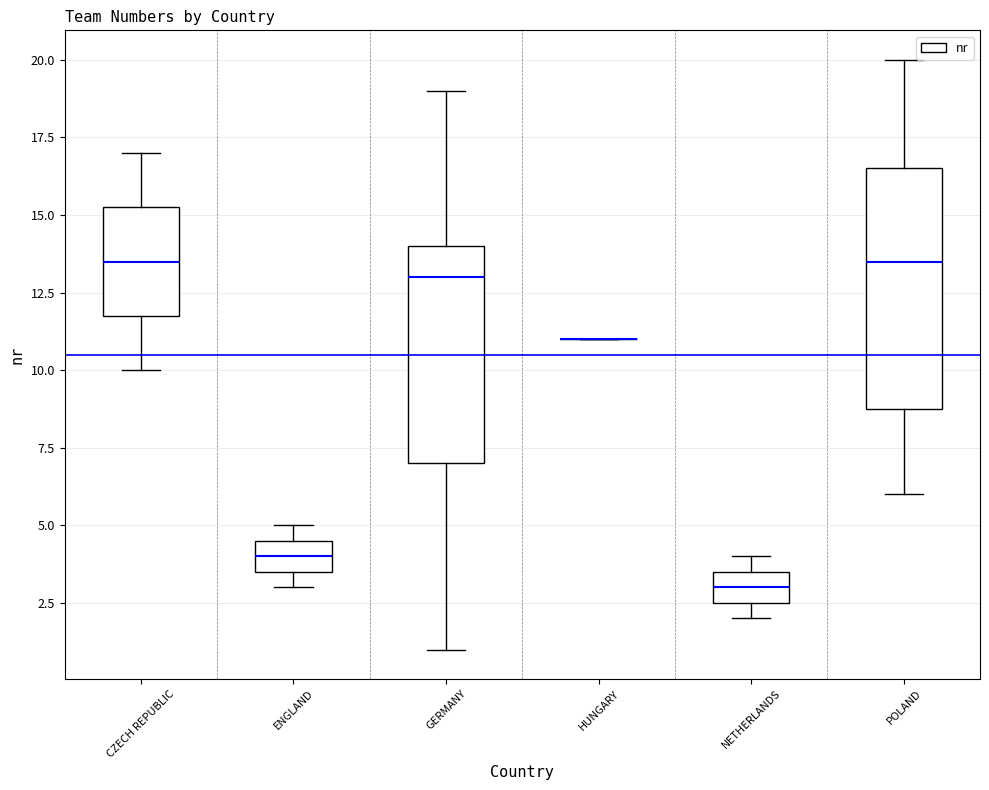

Comparing the boxes themselves (not the whiskers), which one is the tallest?

POLAND